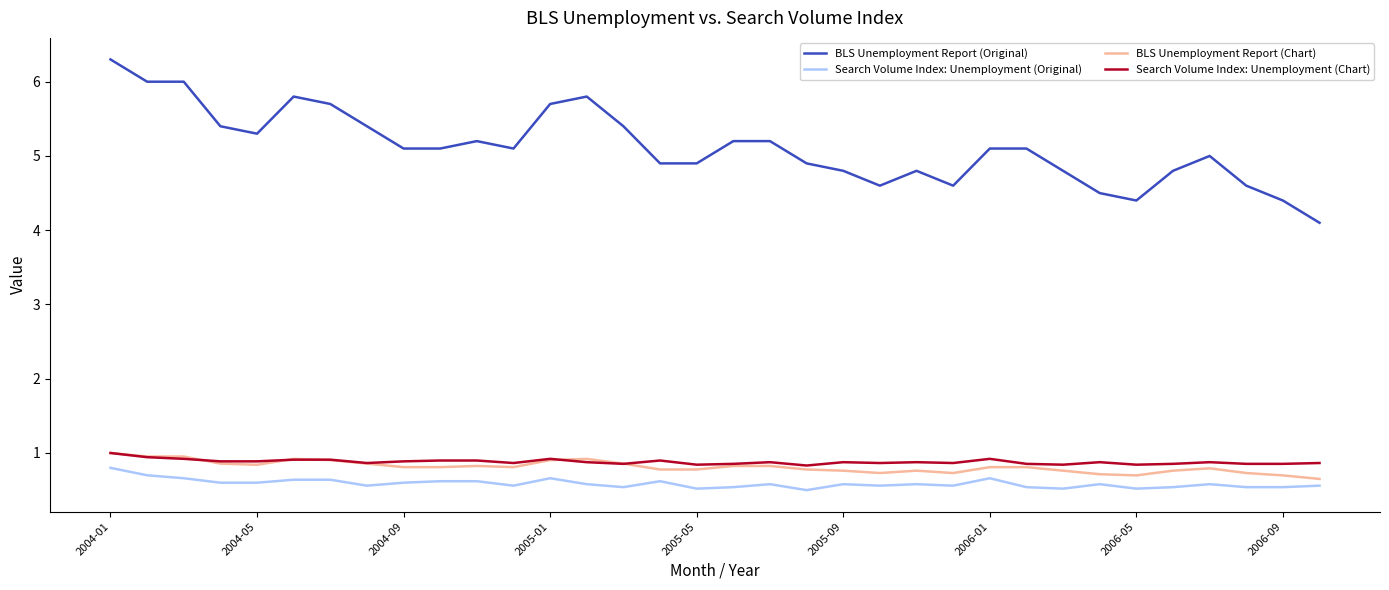

True or false: Search Volume Index: Unemployment (Chart) and BLS Unemployment Report (Original) cross at least once.

False